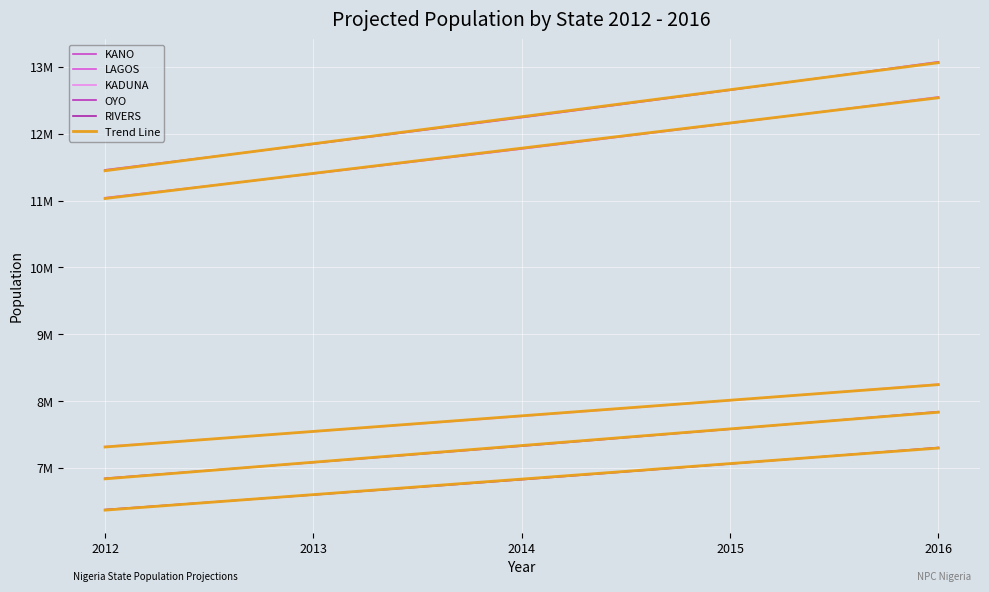

Is the value of KADUNA at 2016 greater than the value of KANO at 2012?

No